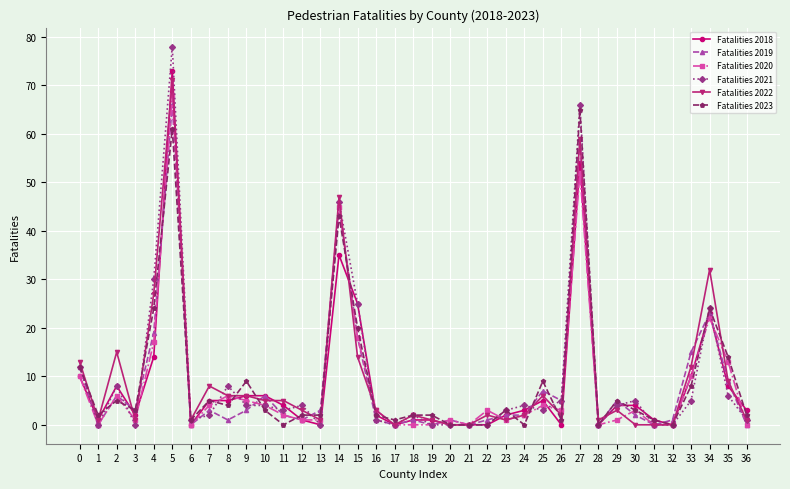

What is the sum of all Fatalities 2018 values?

316